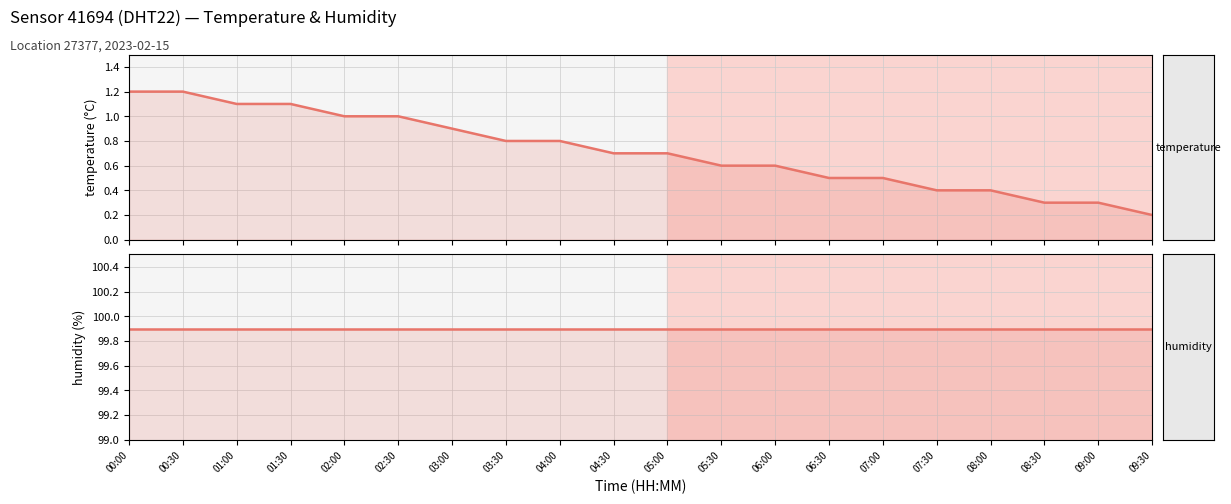

The temperature series shows 0.9 at 06:00. True or false?

False